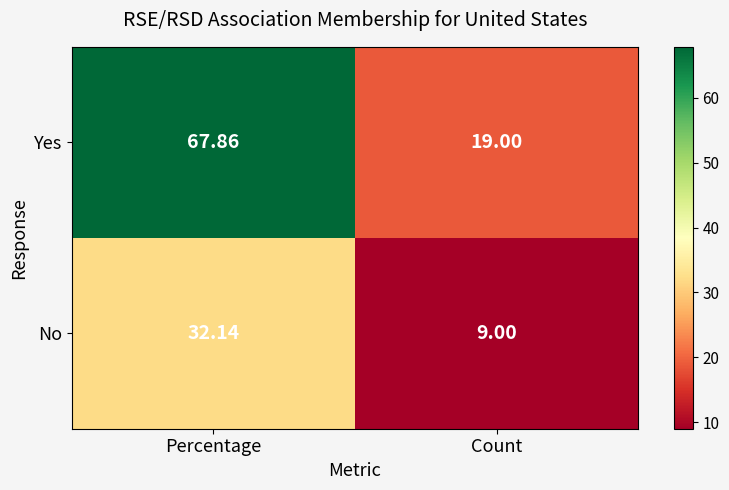

Count the number of categories in the chart.

2